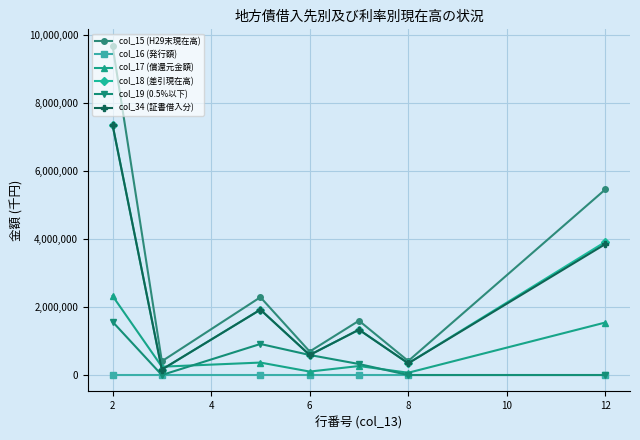

What is the maximum value shown in the chart?

9684101